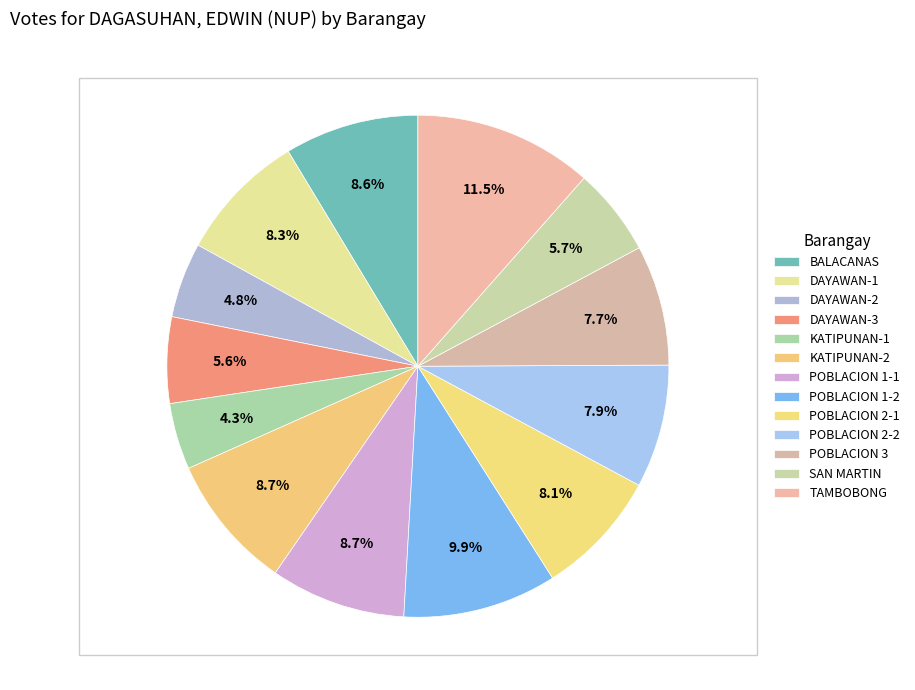

How many segments does this pie chart have?

13